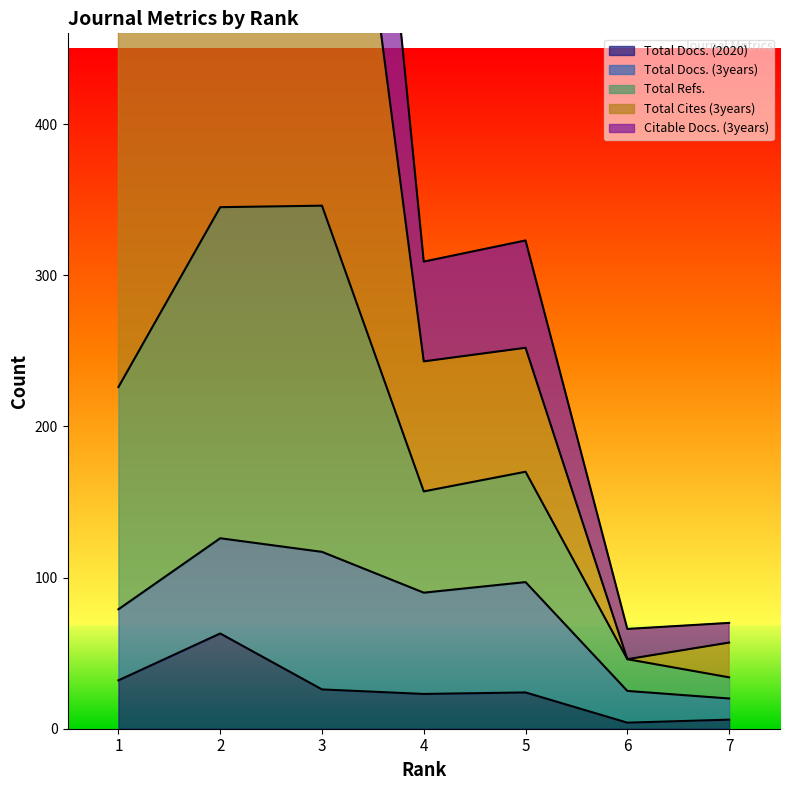

True or false: Total Docs. (2020) and Total Refs. cross at least once.

False